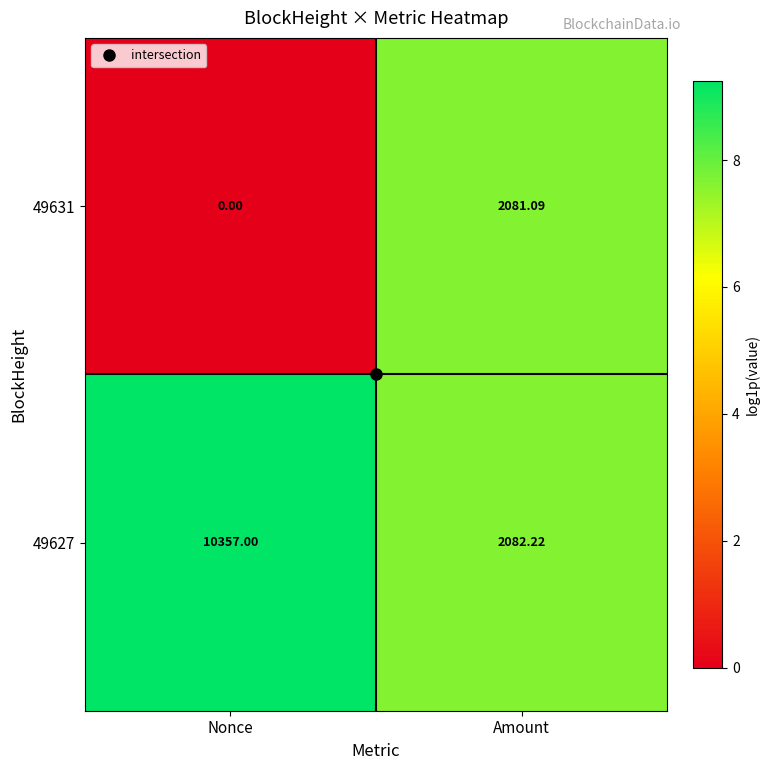

Which series has the largest total across all categories?

49627